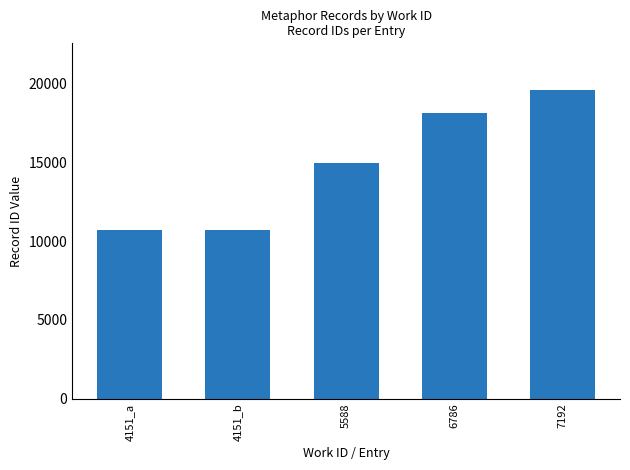

What is the label of the 1st bar from the right?

7192